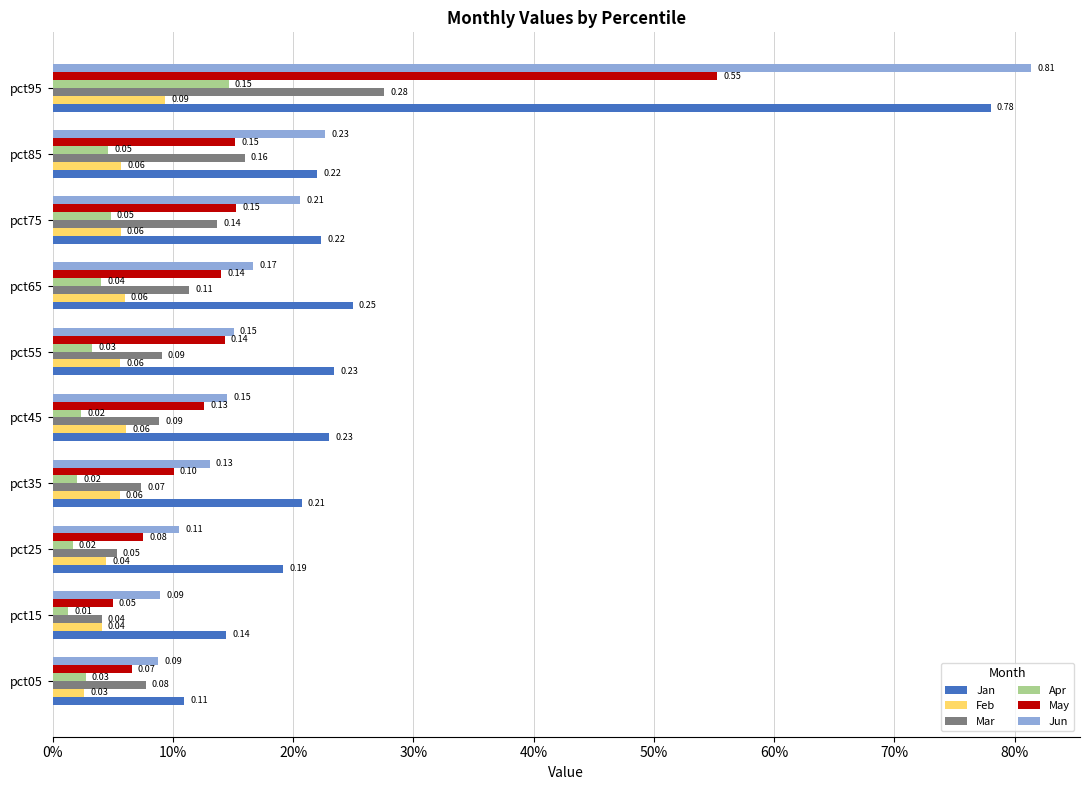

What are all the series names shown in the legend?

Jan, Feb, Mar, Apr, May, Jun